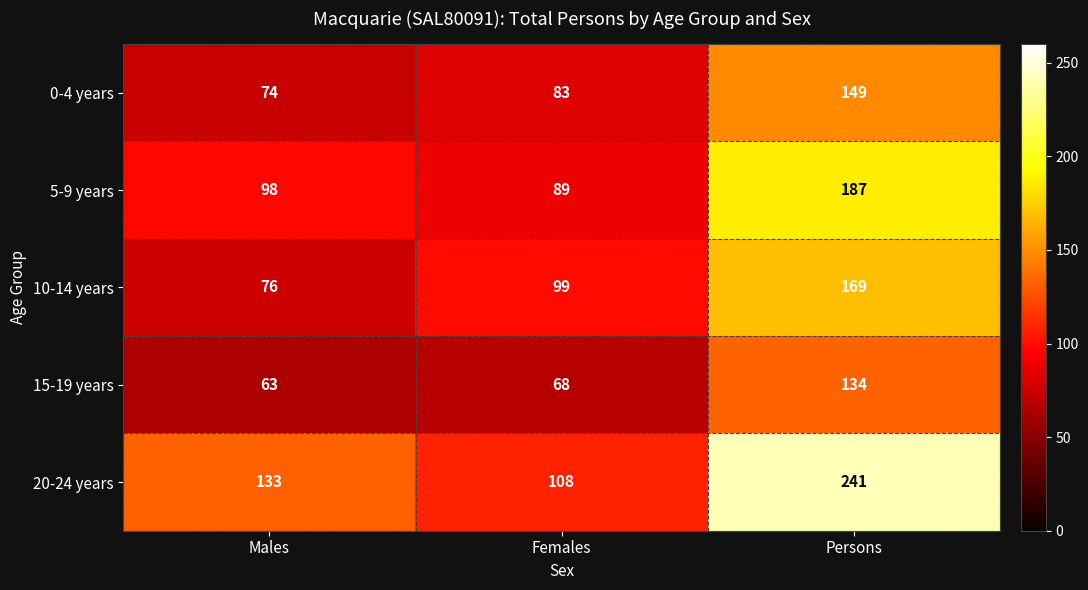

Which series changed the most between Females and Persons?

20-24 years